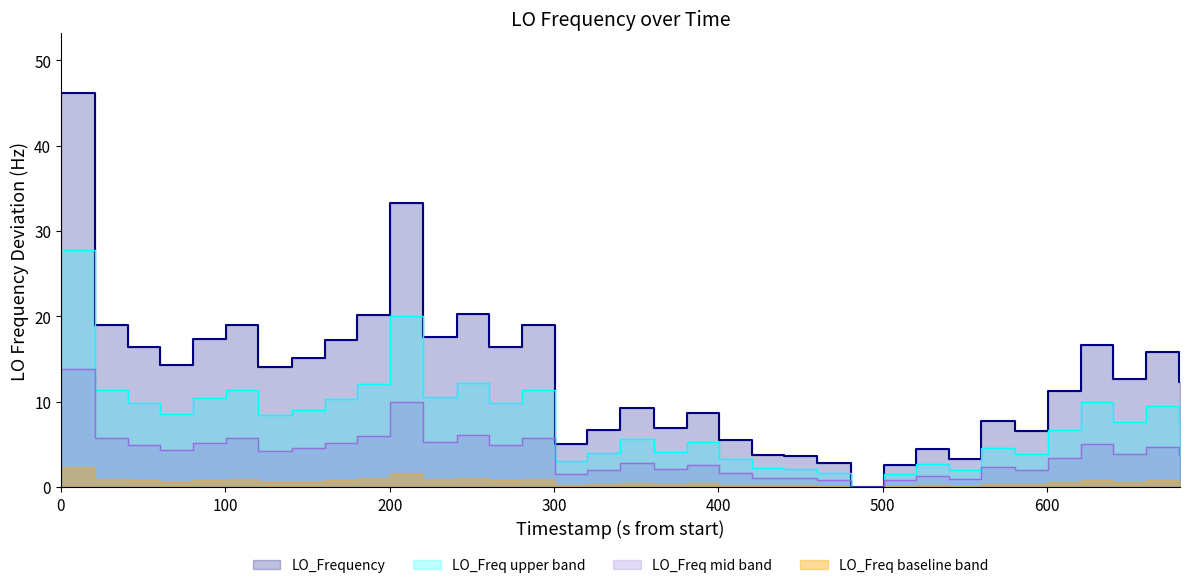

Does the chart display data point markers on the line(s)?

No